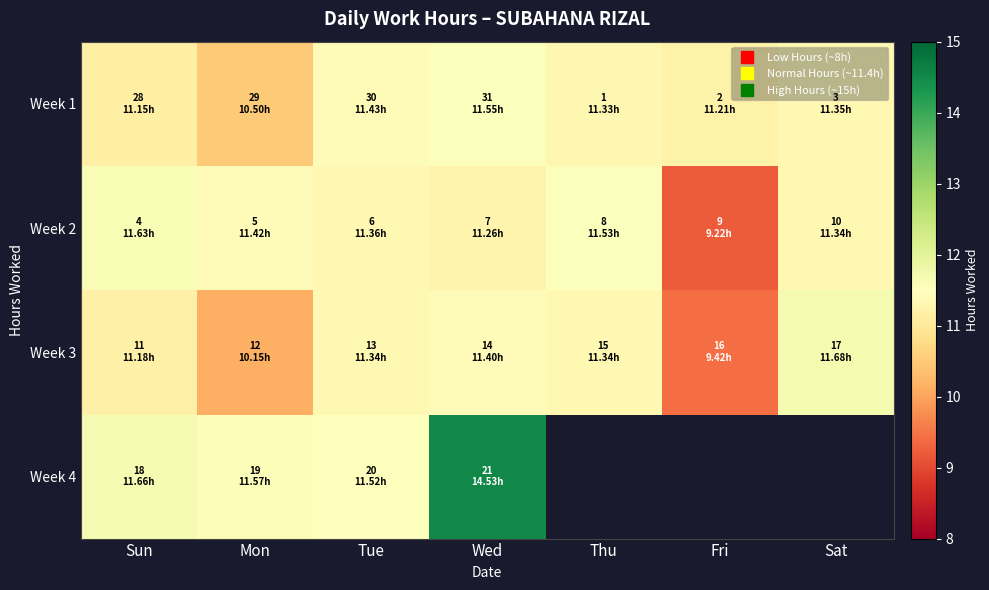

List the series in order of their overall mean, lowest first.

Week 3, Week 4, Week 2, Week 1